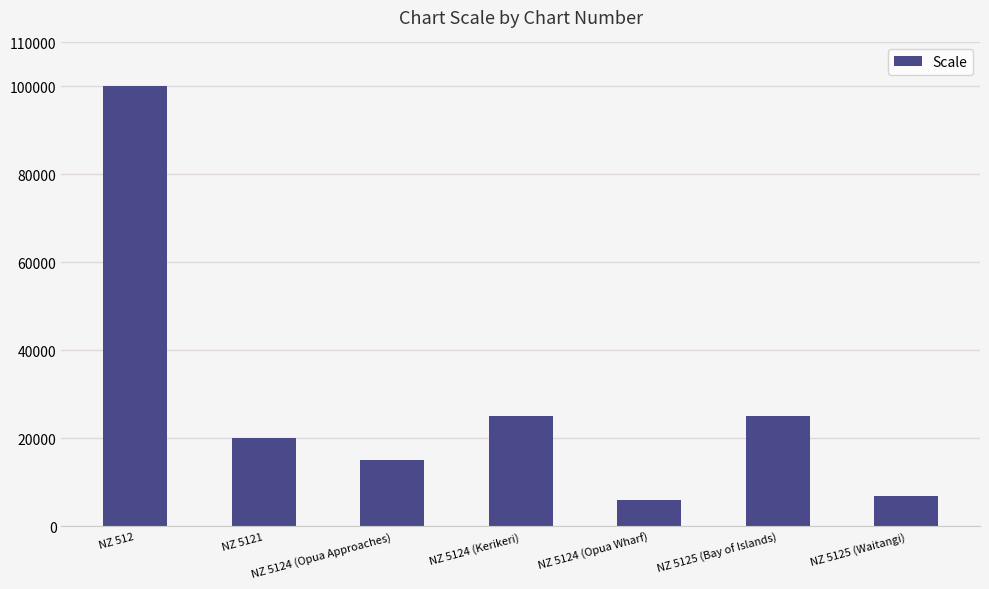

True or false: the data shows 6000 at NZ 5124 (Opua Wharf).

True